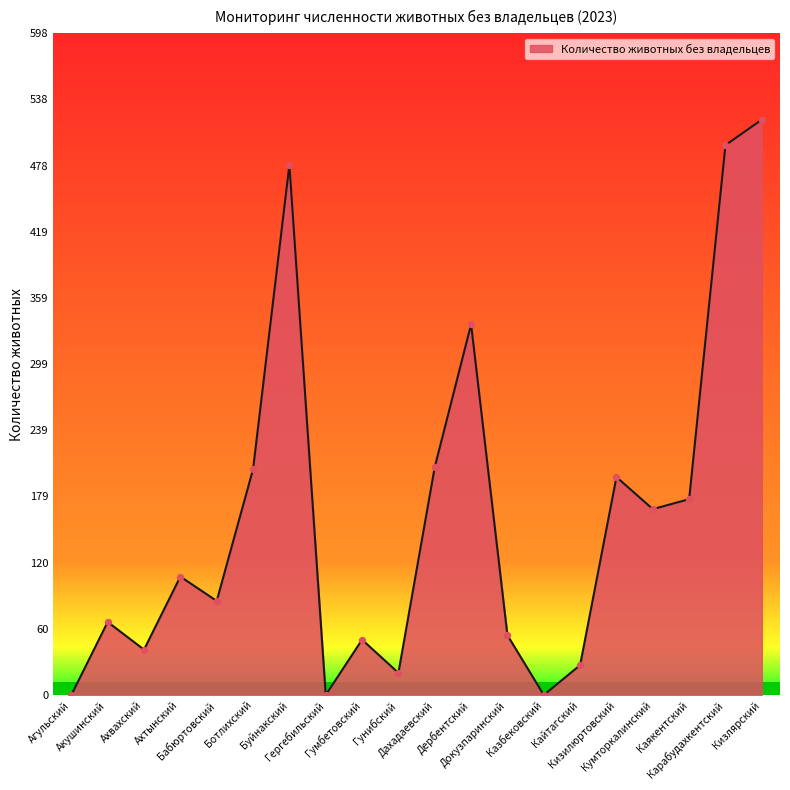

What is the change in value from Гумбетовский to Каякентский?

+127